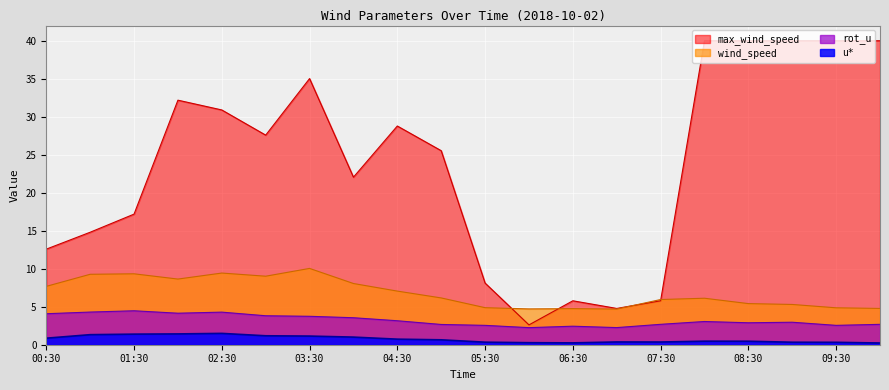

Reading left to right, transcribe all the data shown in this chart.

rot_u: 00:30=4.1	01:00=4.3	01:30=4.5	02:00=4.1	02:30=4.3	03:00=3.8	03:30=3.7	04:00=3.6	04:30=3.2	05:00=2.7	05:30=2.5	06:00=2.2	06:30=2.4	07:00=2.3	07:30=2.7	08:00=3.1	08:30=2.9	09:00=3.0	09:30=2.5	10:00=2.7
wind_speed: 00:30=7.7	01:00=9.3	01:30=9.3	02:00=8.6	02:30=9.4	03:00=9.0	03:30=10.0	04:00=8.1	04:30=7.1	05:00=6.2	05:30=4.9	06:00=4.7	06:30=4.7	07:00=4.7	07:30=5.9	08:00=6.1	08:30=5.4	09:00=5.3	09:30=4.9	10:00=4.8
u*: 00:30=0.9	01:00=1.3	01:30=1.4	02:00=1.4	02:30=1.5	03:00=1.2	03:30=1.1	04:00=1.0	04:30=0.7	05:00=0.6	05:30=0.3	06:00=0.3	06:30=0.2	07:00=0.4	07:30=0.4	08:00=0.5	08:30=0.5	09:00=0.3	09:30=0.3	10:00=0.2